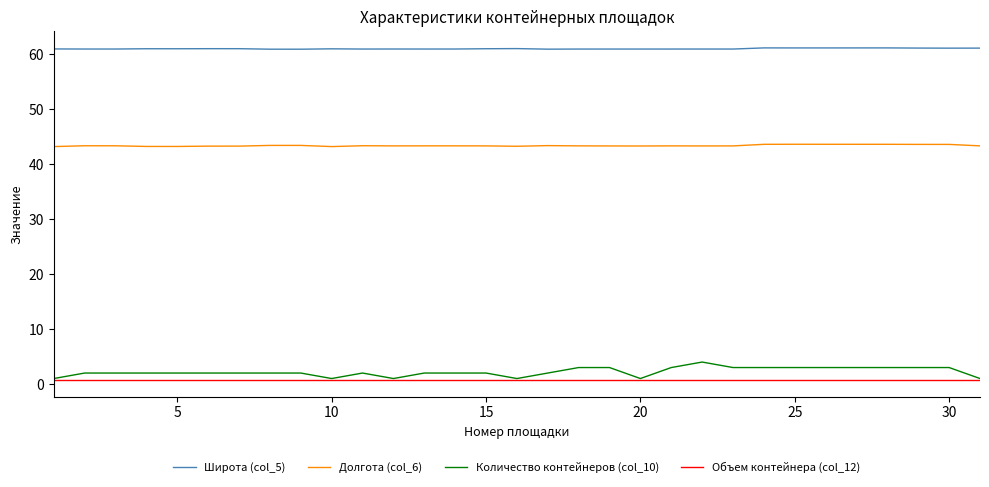

Rank the series by their maximum value, from highest to lowest.

Широта (col_5), Долгота (col_6), Количество контейнеров (col_10), Объем контейнера (col_12)